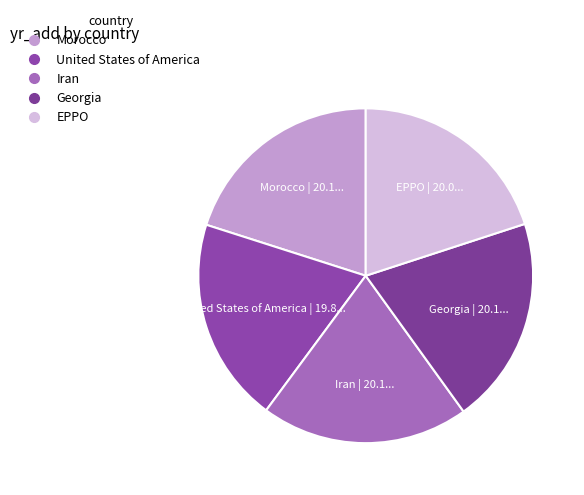

Is it true that United States of America is 27% of the pie?

False